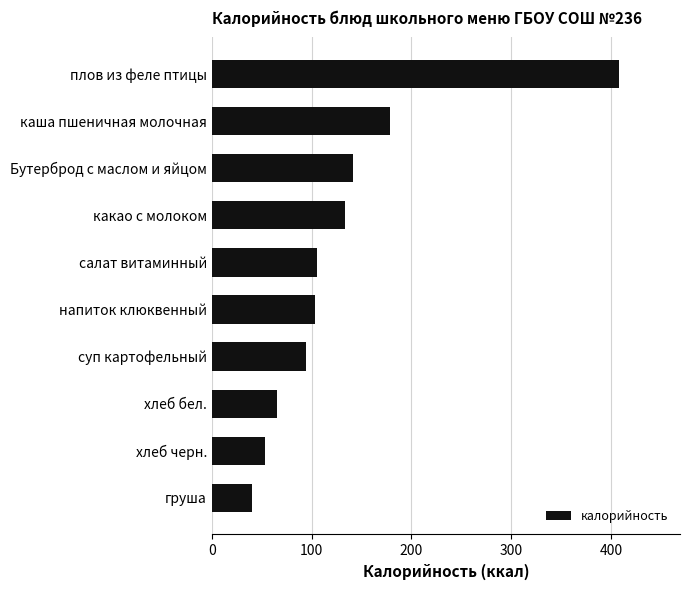

What is the average value?

132.4